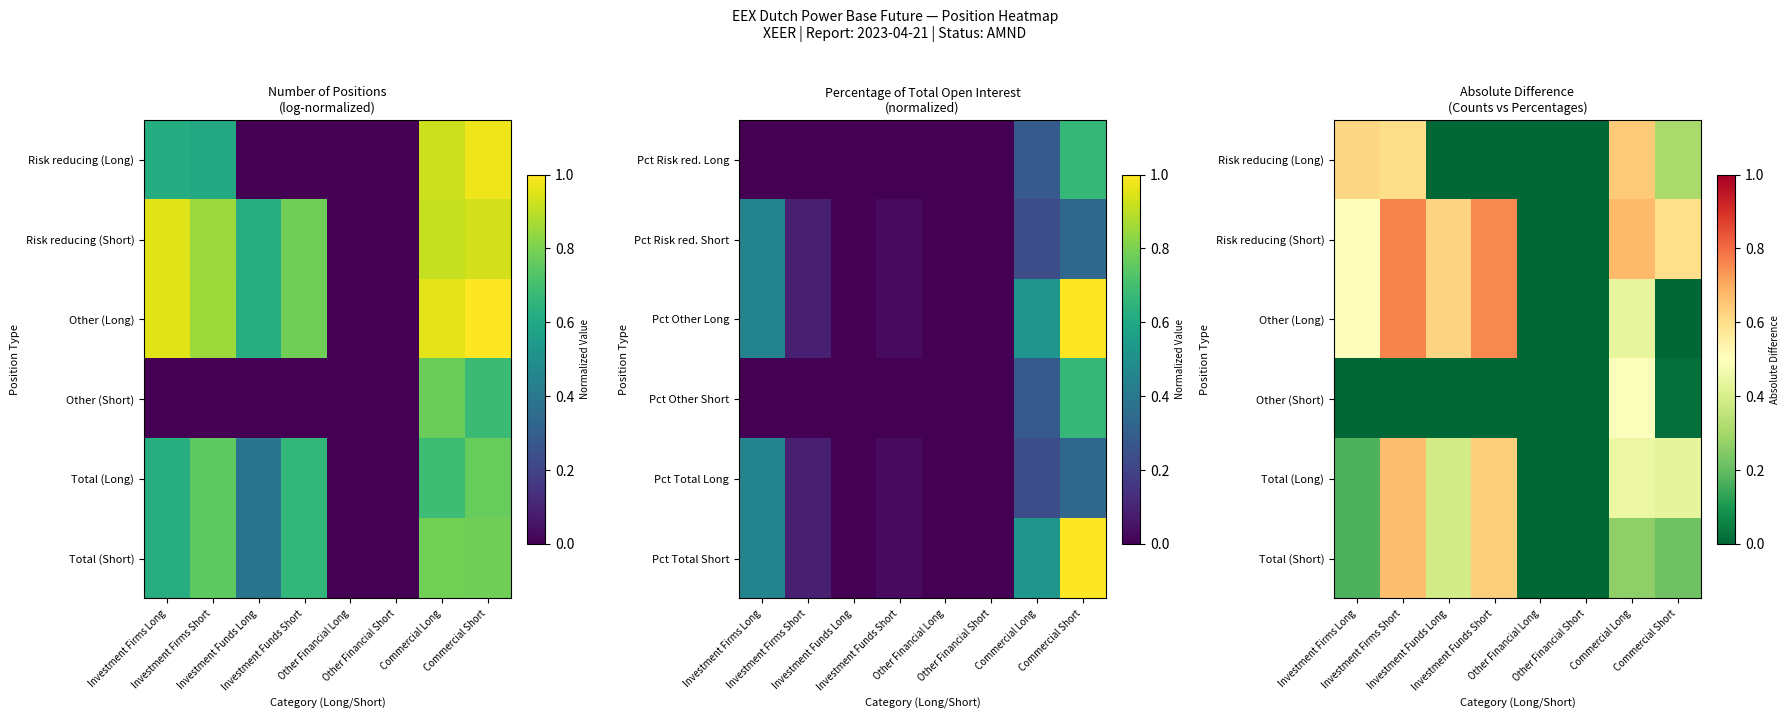

At which category is the sum across all series the highest?

Investment Firms Short